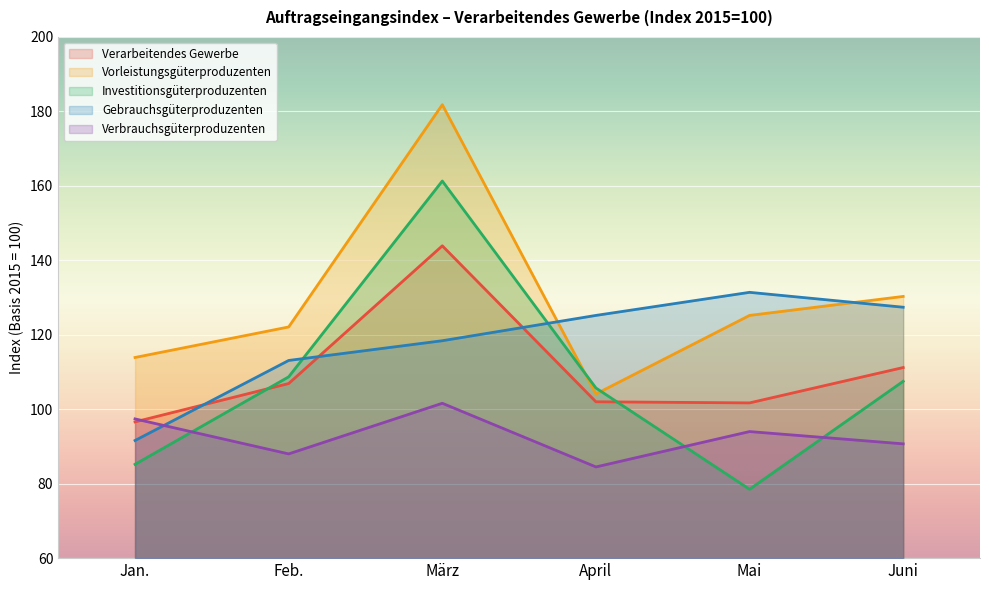

At how many categories does at least one series exceed 112?

6